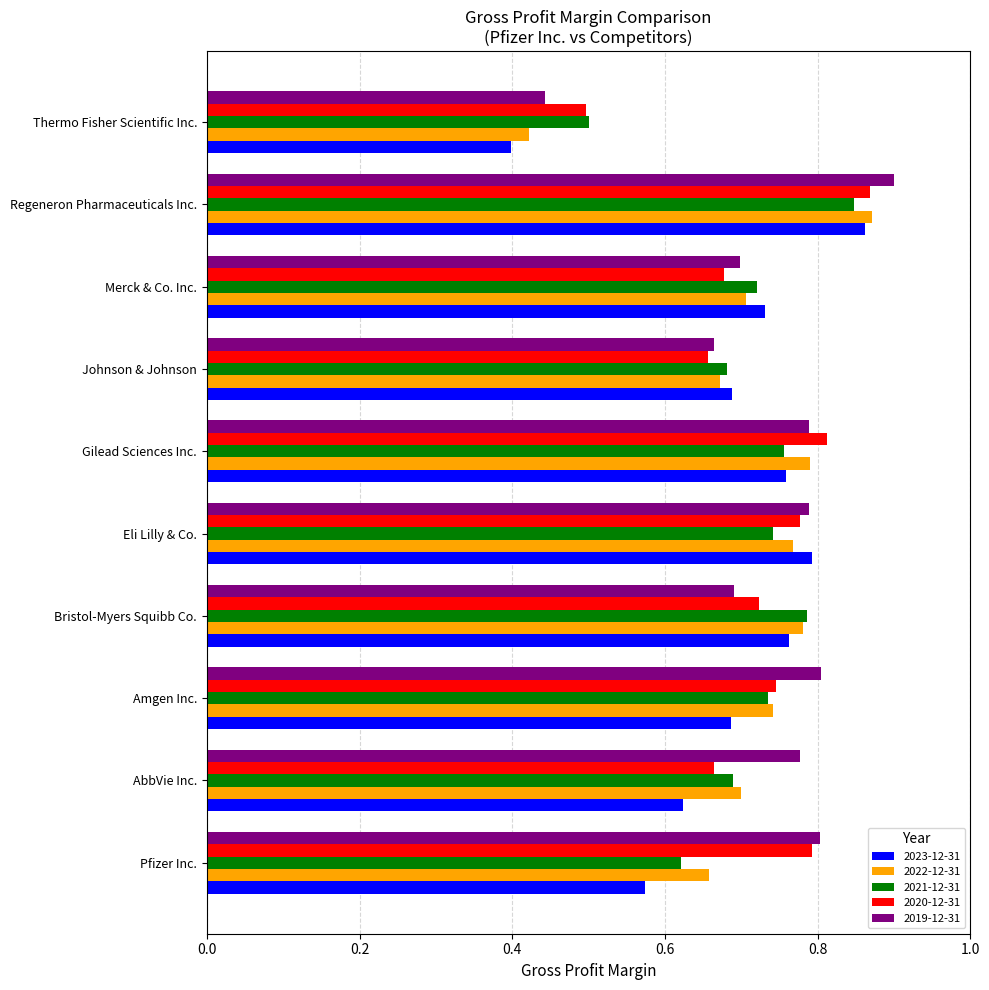

True or false: 2023-12-31 has a value of 1.1 at Bristol-Myers Squibb Co..

False